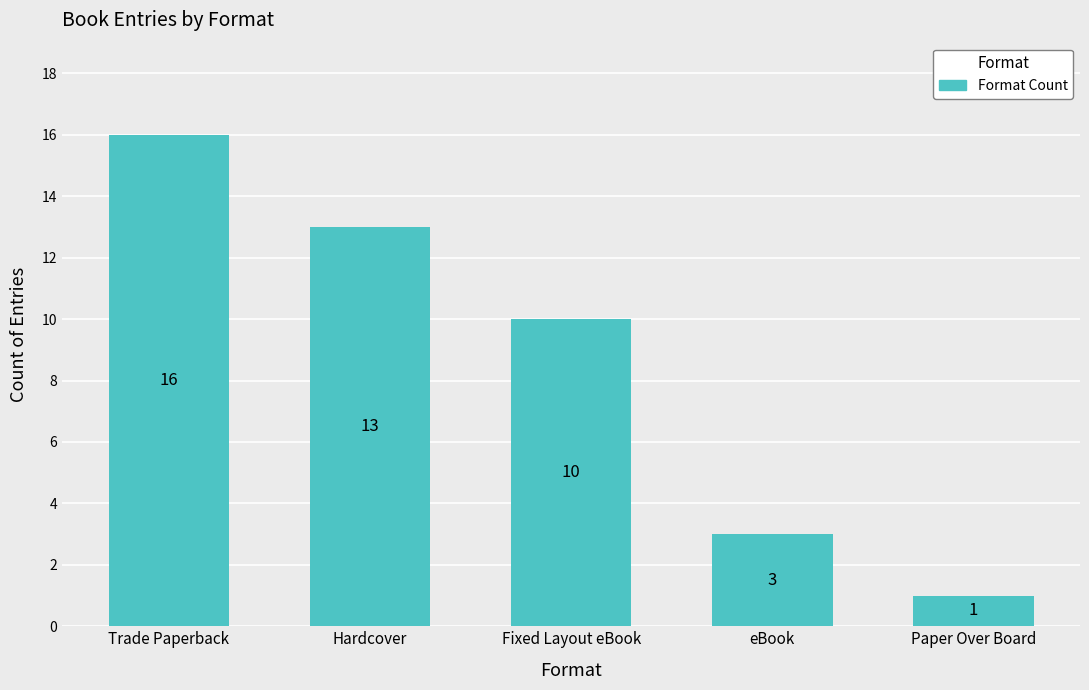

What is the difference between the values at Hardcover and eBook?

10